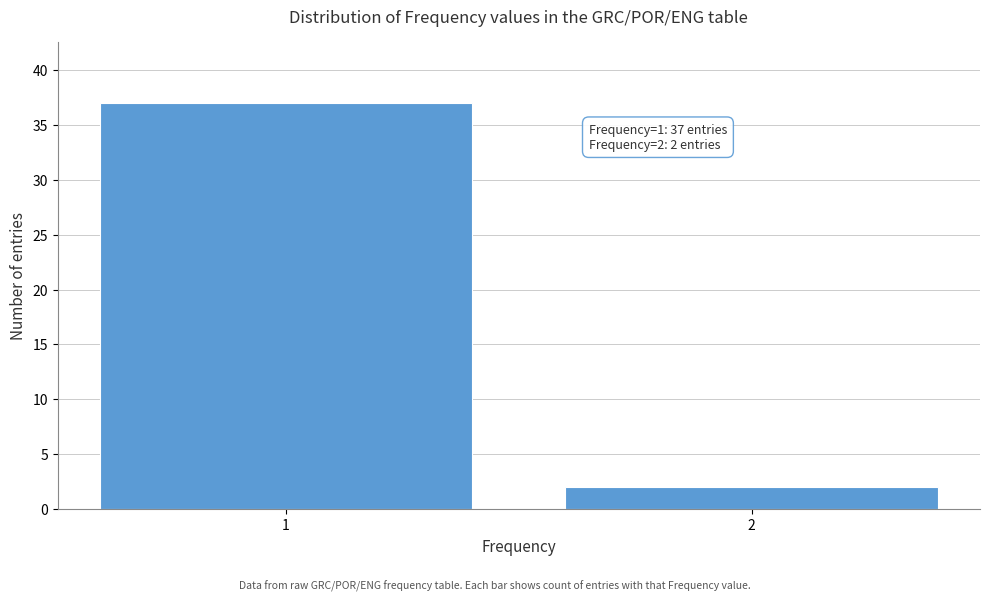

Reading right to left, transcribe all the data shown in this chart.

2	37